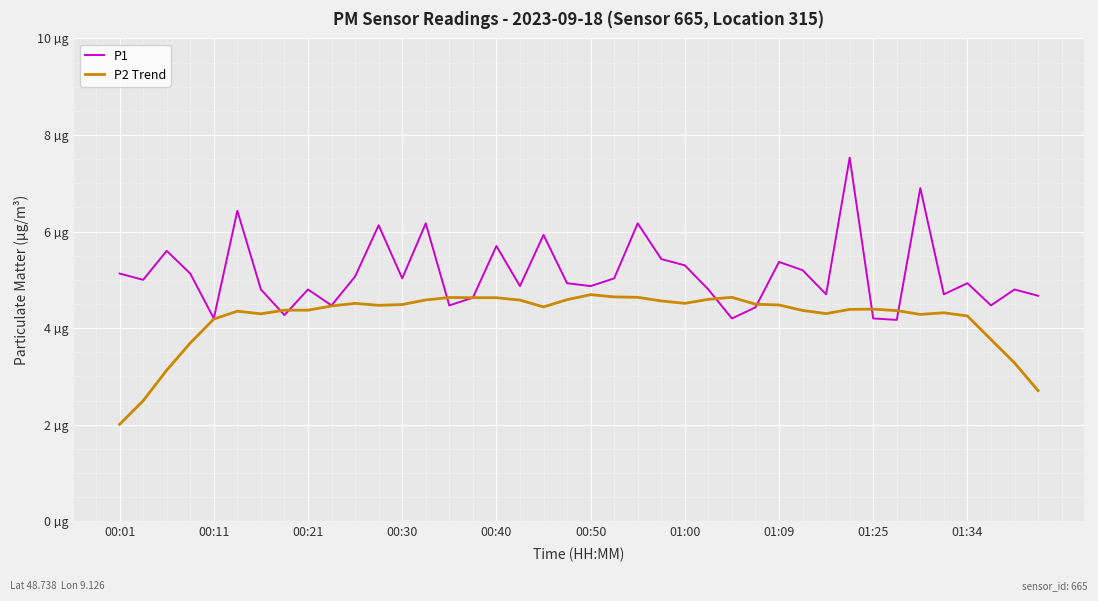

What are all the series names shown in the legend?

P1, P2 Trend